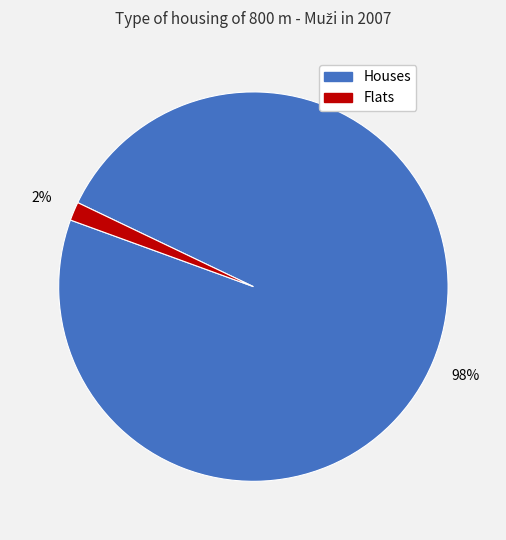

Is there any slice that represents more than half of the pie?

Yes